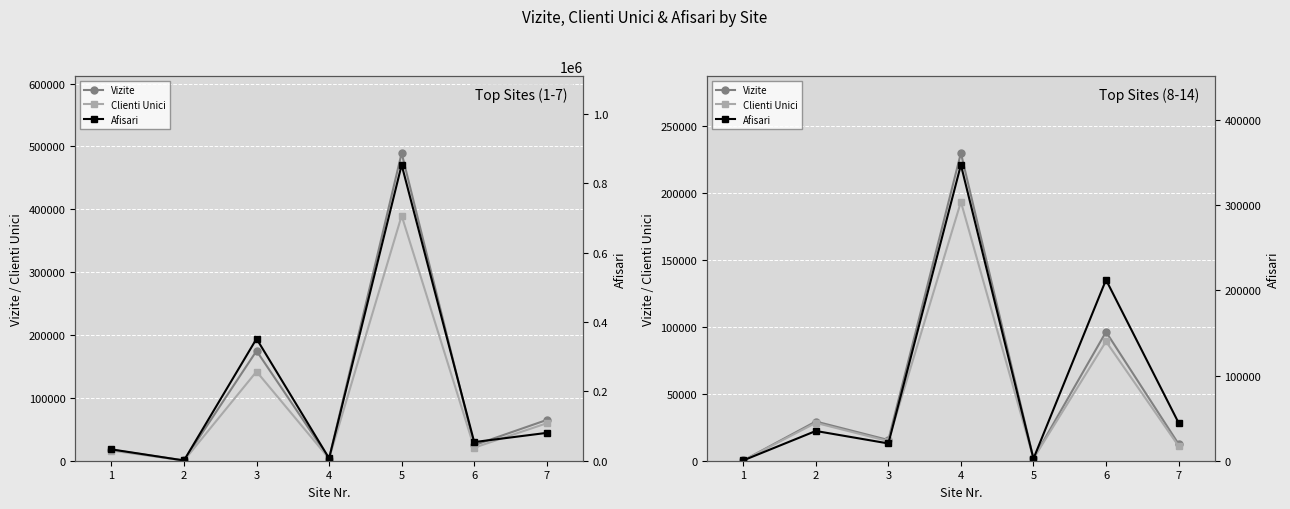

Is the value of Vizite at 6 greater than the value of Afisari at 3?

Yes